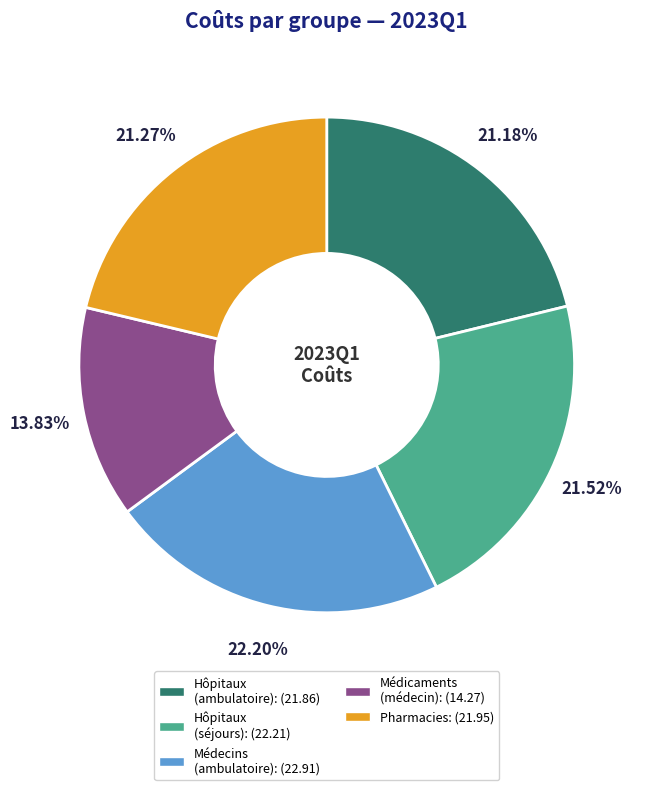

What is the ratio of the value at Hôpitaux (ambulatoire): (21.86) to the value at Médecins (ambulatoire): (22.91)?

1.0